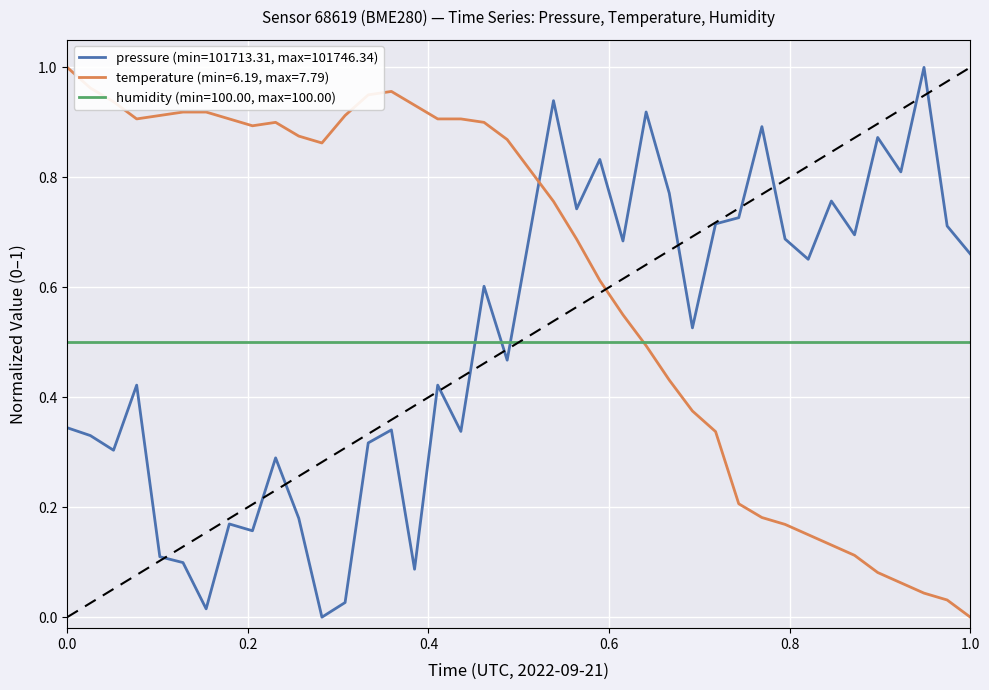

Which series has the largest total across all categories?

temperature (min=6.19, max=7.79)